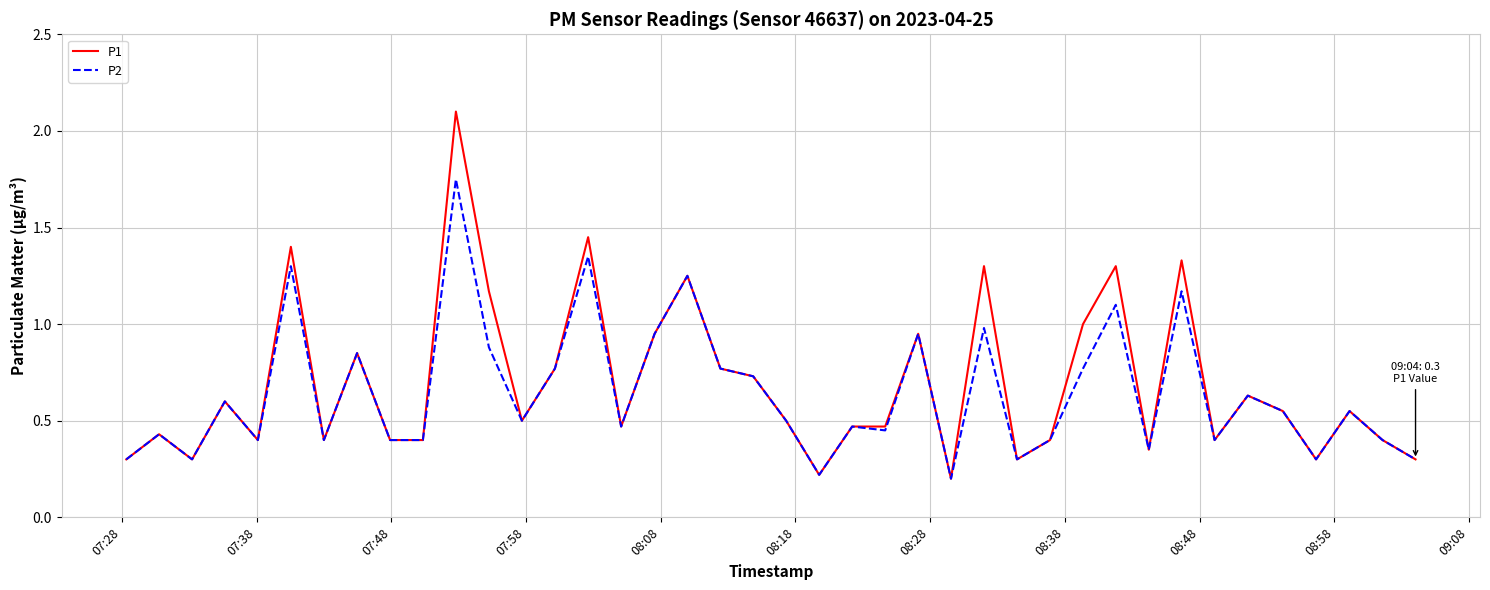

What is the difference between the maximum and minimum values in the P1 series?

1.9